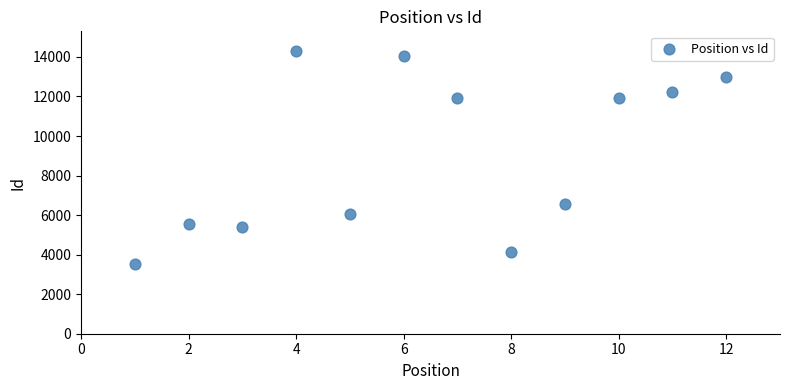

What is the average X value?

6